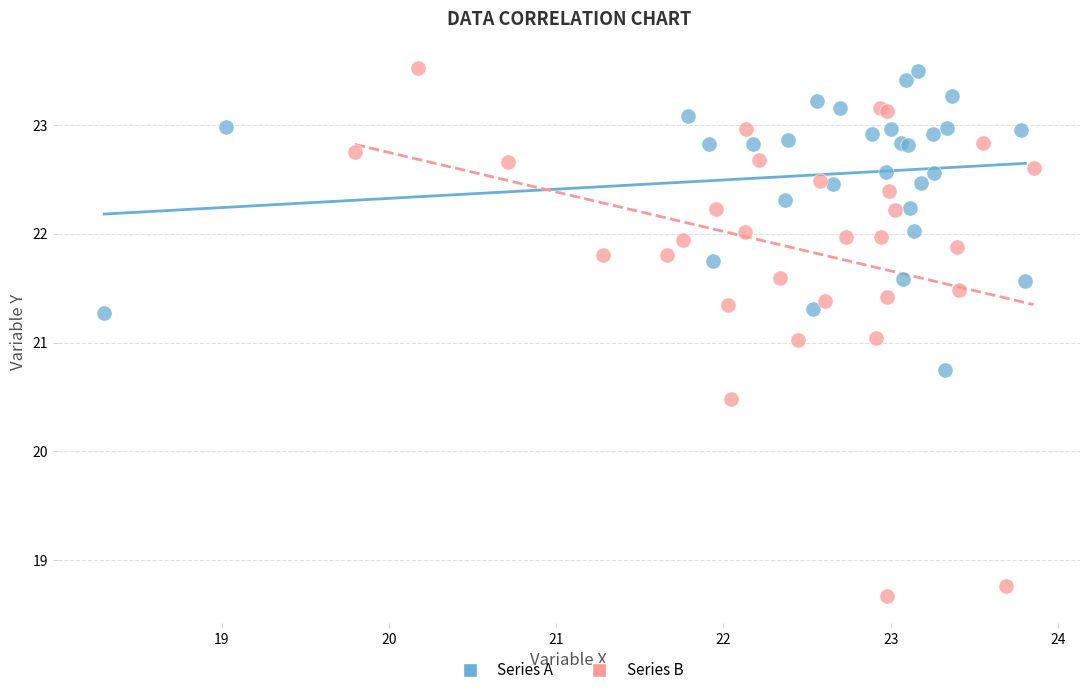

Which series has the widest spread of Y values?

Series B